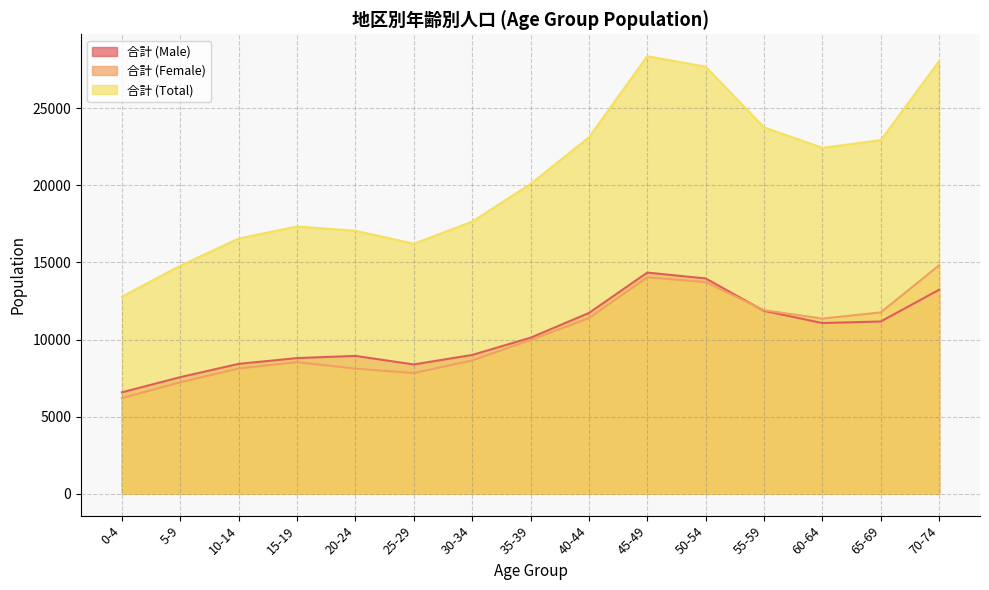

The 合計 (Total) series shows 28054 at 70-74. True or false?

True